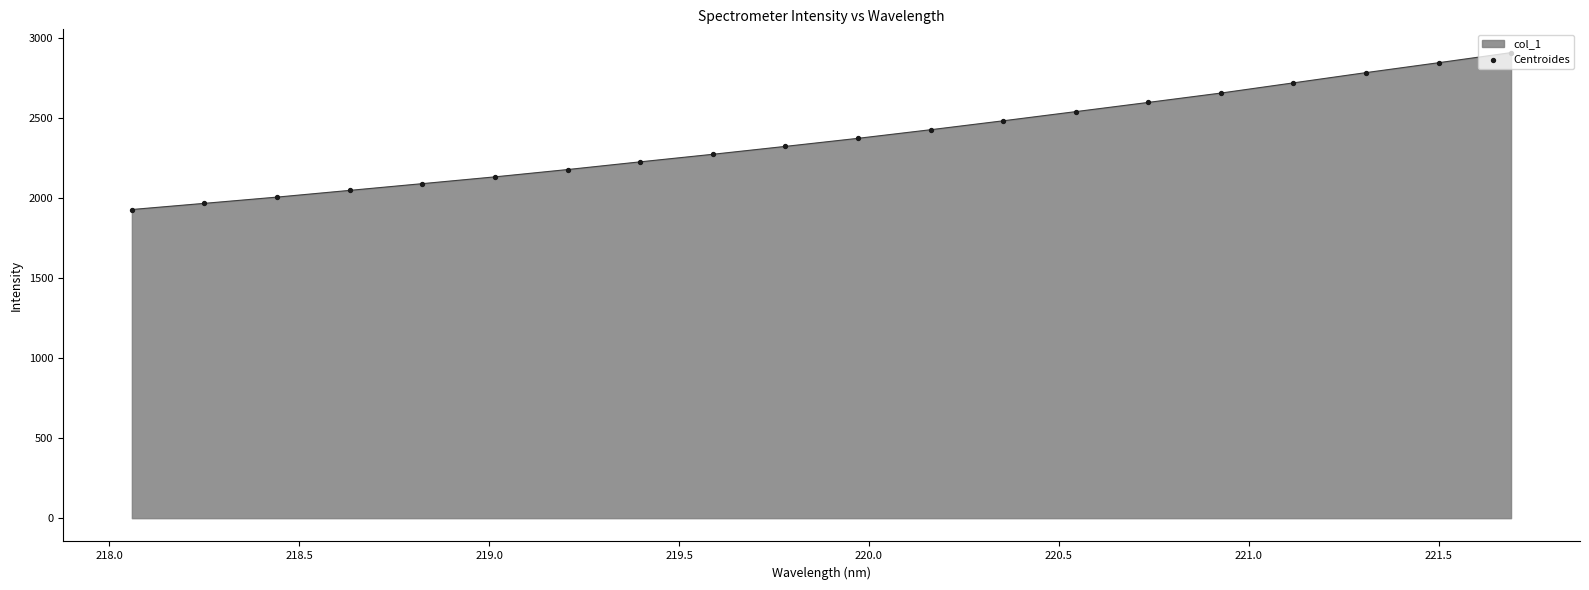

What is the smallest value displayed?

1929.7